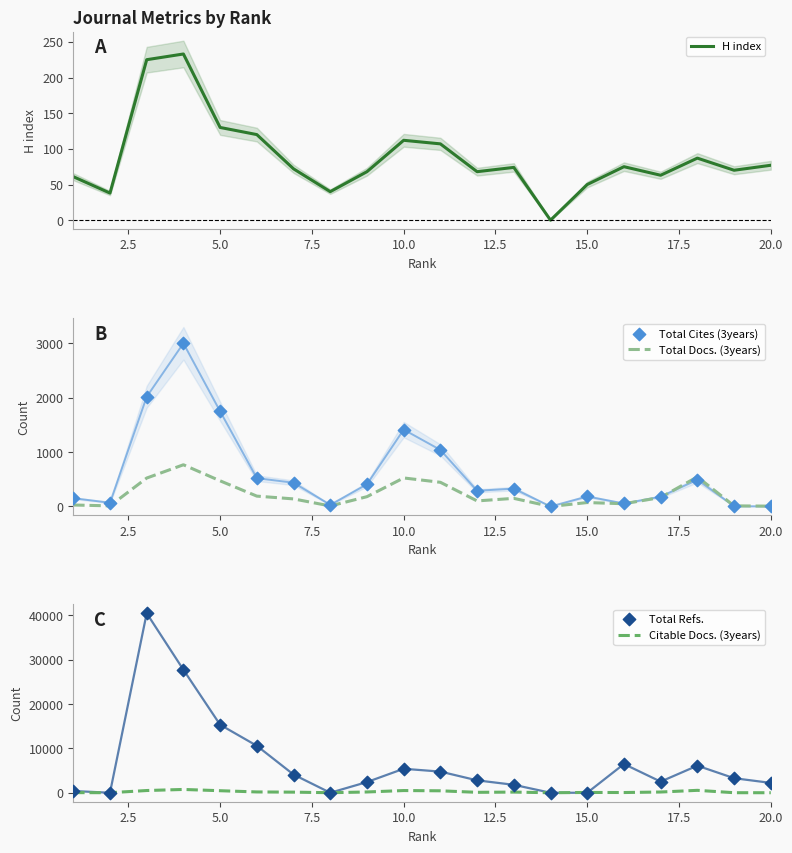

Which series contains the highest Y value?

Total Refs.